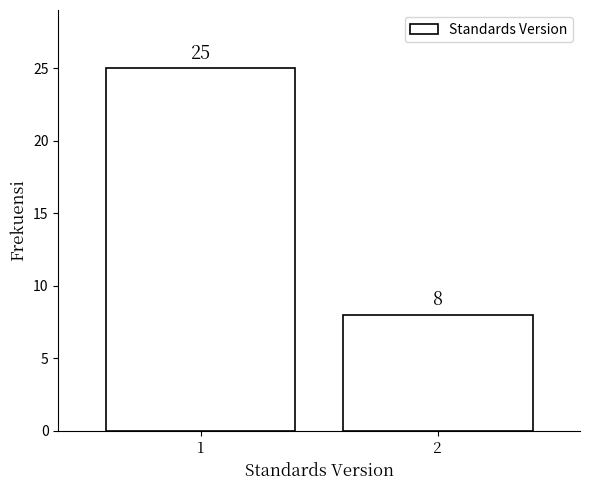

Reading left to right, extract all data points from this chart.

25	8